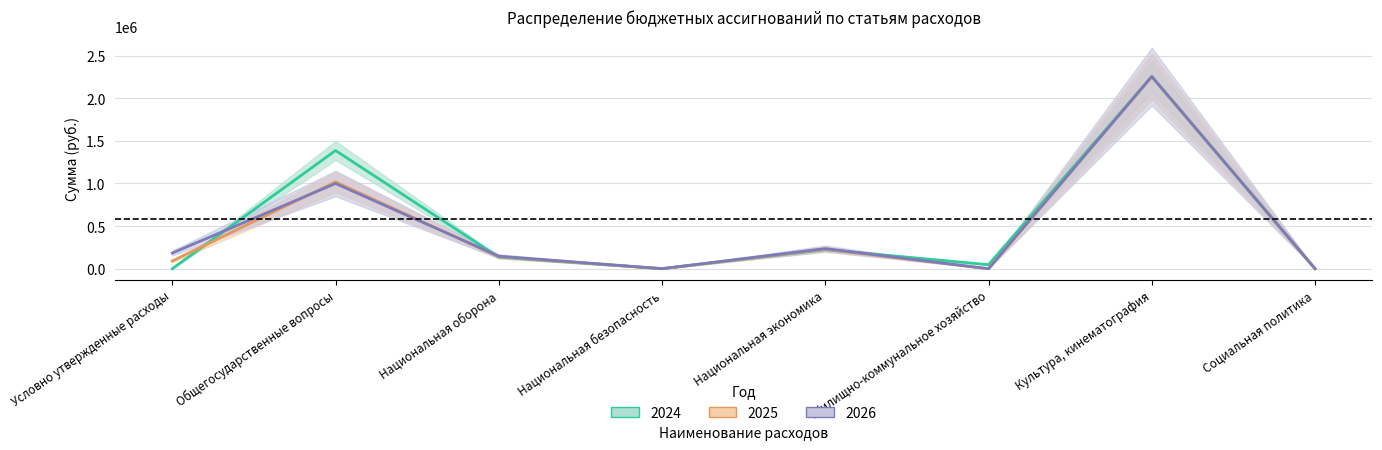

Where is 2025 nearest to the value 1126850?

Общегосударственные вопросы